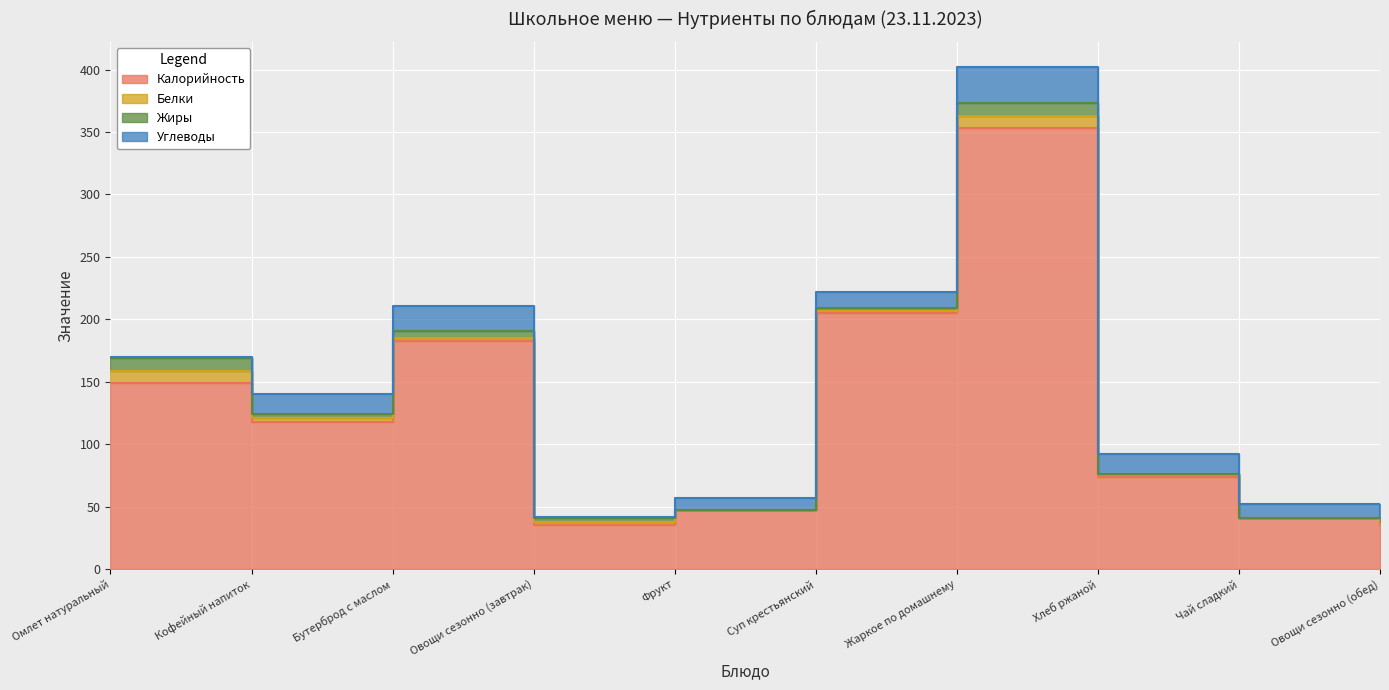

How many Углеводы values are between 1 and 16?

8